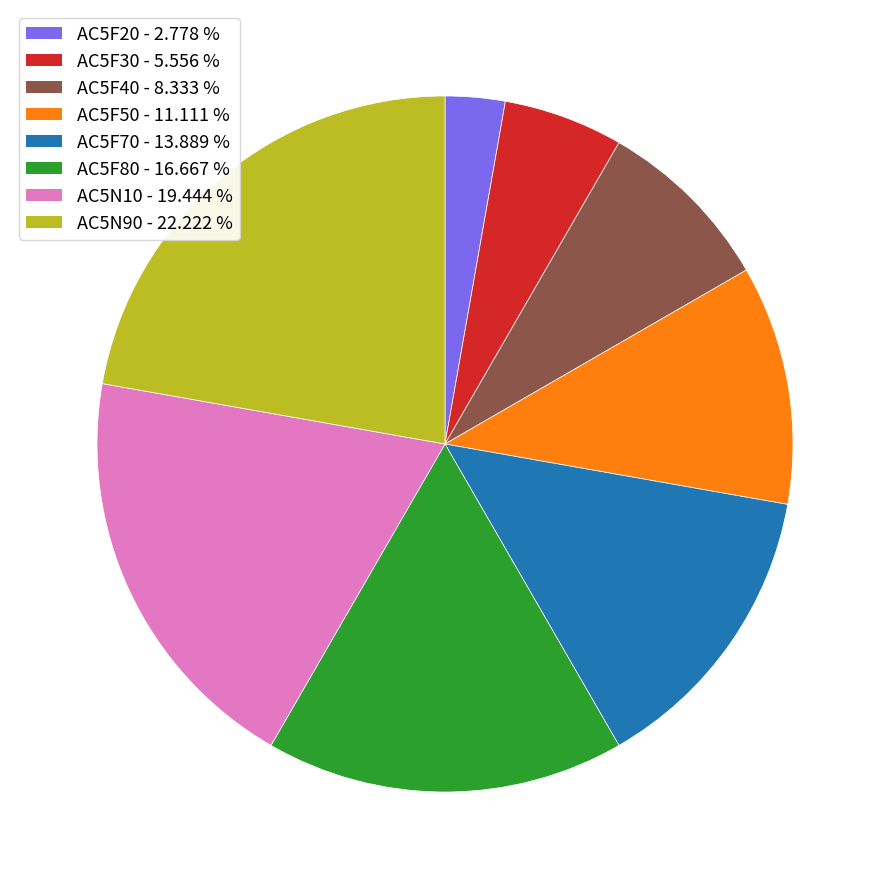

Which has a higher value, AC5F30 or AC5N90?

AC5N90